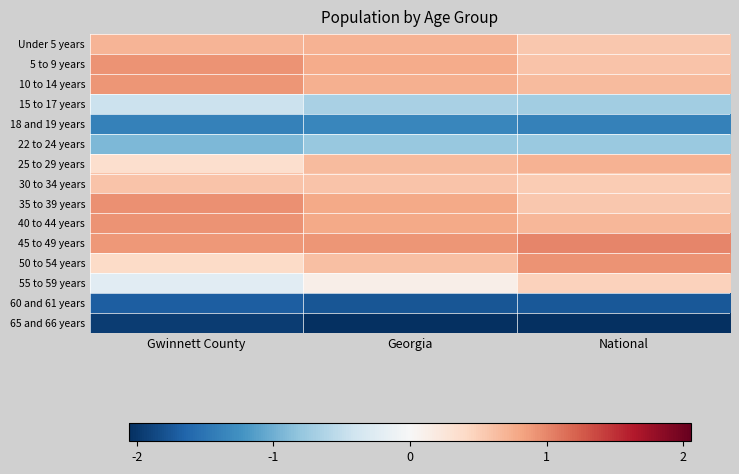

Reading left to right, extract all data points from this chart.

Under 5 years: Gwinnett County=0.7	Georgia=0.7	National=0.6
5 to 9 years: Gwinnett County=0.9	Georgia=0.8	National=0.6
10 to 14 years: Gwinnett County=0.9	Georgia=0.7	National=0.6
15 to 17 years: Gwinnett County=-0.4	Georgia=-0.7	National=-0.7
18 and 19 years: Gwinnett County=-1.4	Georgia=-1.3	National=-1.4
22 to 24 years: Gwinnett County=-0.9	Georgia=-0.8	National=-0.8
25 to 29 years: Gwinnett County=0.3	Georgia=0.6	National=0.7
30 to 34 years: Gwinnett County=0.6	Georgia=0.6	National=0.5
35 to 39 years: Gwinnett County=0.9	Georgia=0.8	National=0.6
40 to 44 years: Gwinnett County=0.9	Georgia=0.8	National=0.7
45 to 49 years: Gwinnett County=0.9	Georgia=0.9	National=1.0
50 to 54 years: Gwinnett County=0.4	Georgia=0.6	National=0.9
55 to 59 years: Gwinnett County=-0.2	Georgia=0.1	National=0.5
60 and 61 years: Gwinnett County=-1.7	Georgia=-1.8	National=-1.7
65 and 66 years: Gwinnett County=-1.9	Georgia=-2.1	National=-2.1